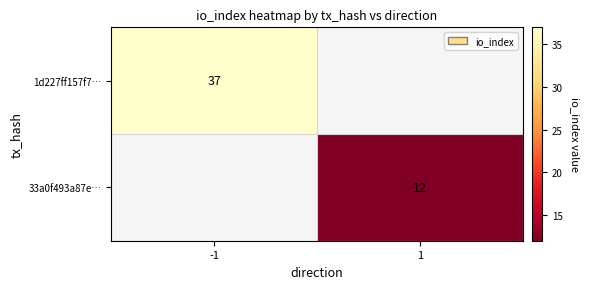

The value of 1d227ff157f7… at -1 is 25. True or false?

False